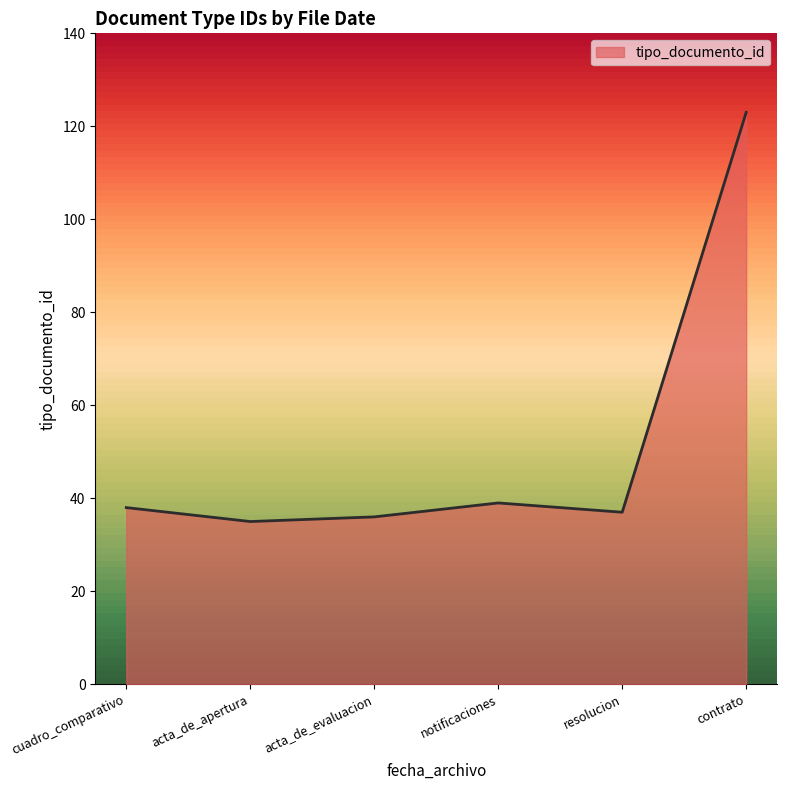

What is the minimum value shown in the chart?

35